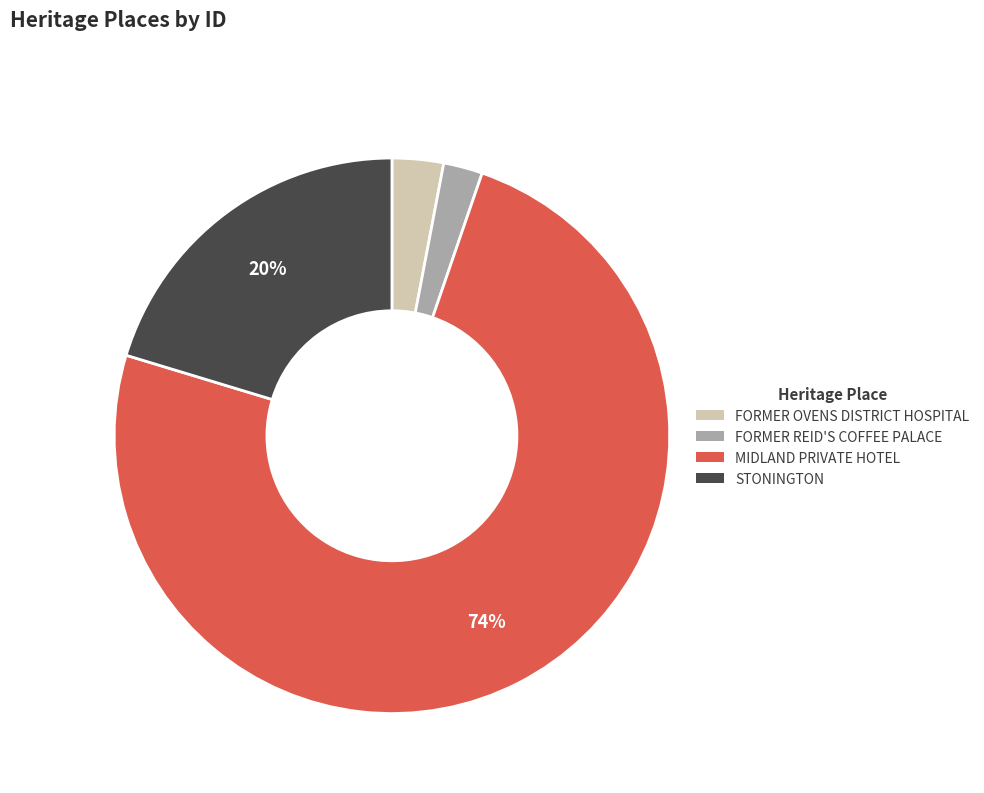

To the nearest percent, what portion does STONINGTON represent?

20%